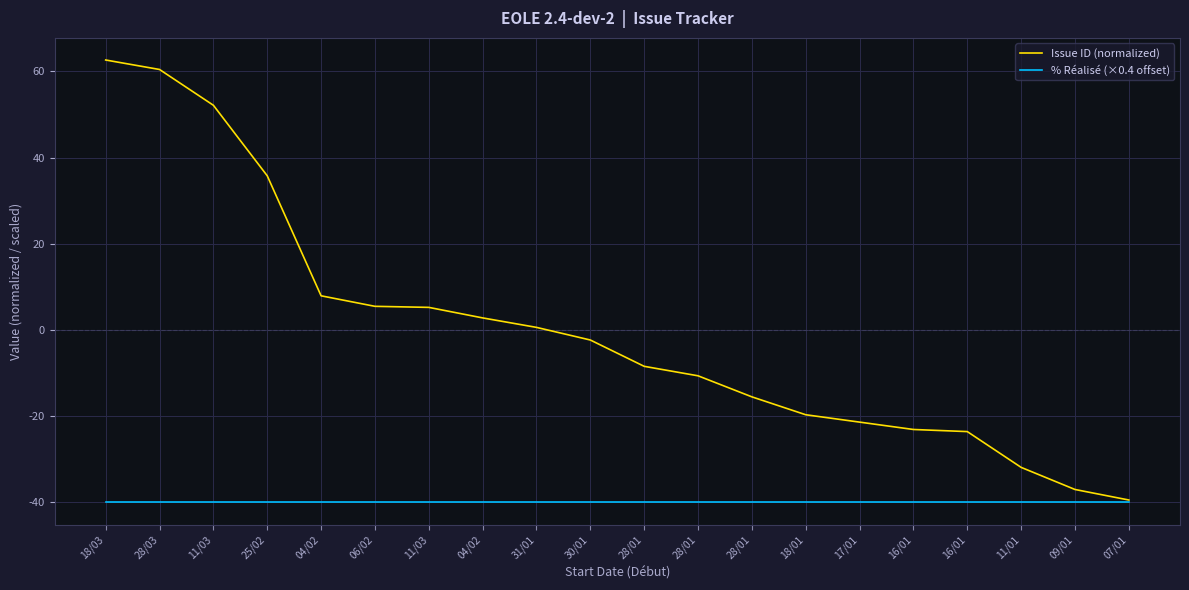

What is the average value of the % Réalisé (×0.4 offset) series?

-40.0